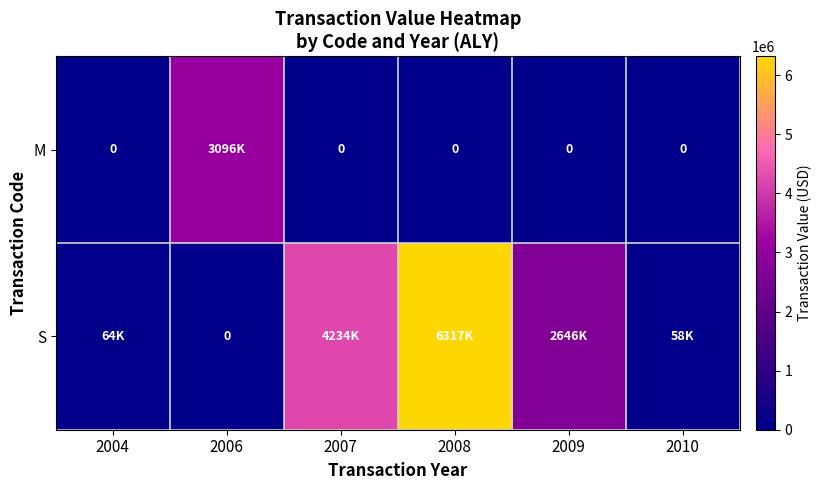

The S series shows -2146506 at 2006. True or false?

False